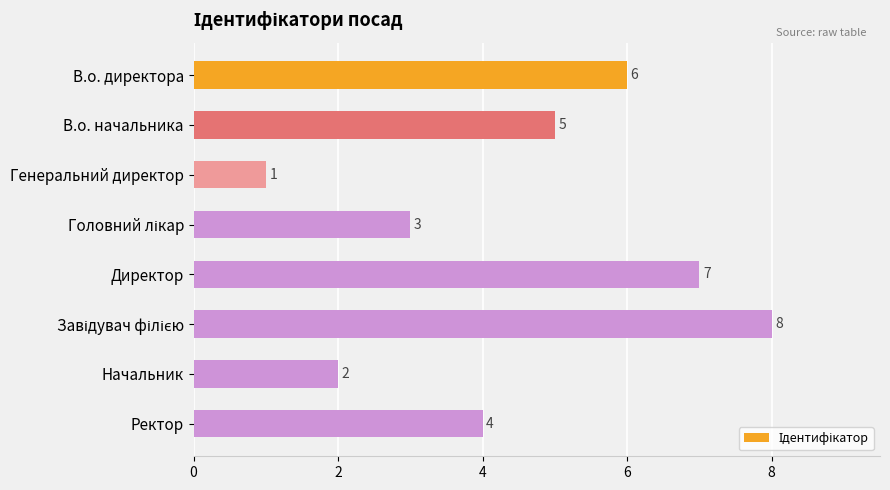

Where is the data nearest to the value 4?

Ректор